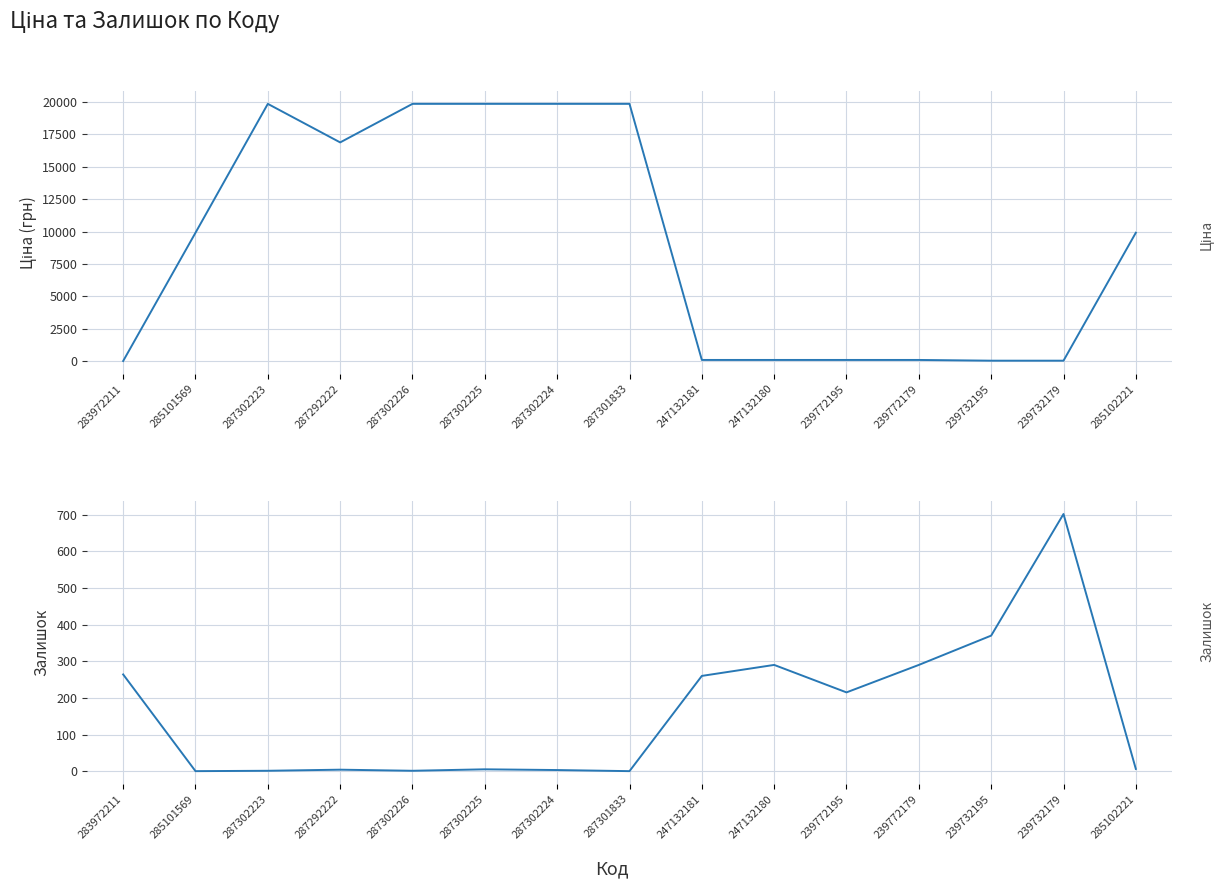

Rank the series at 287302224 from lowest to highest value.

Залишок, Ціна